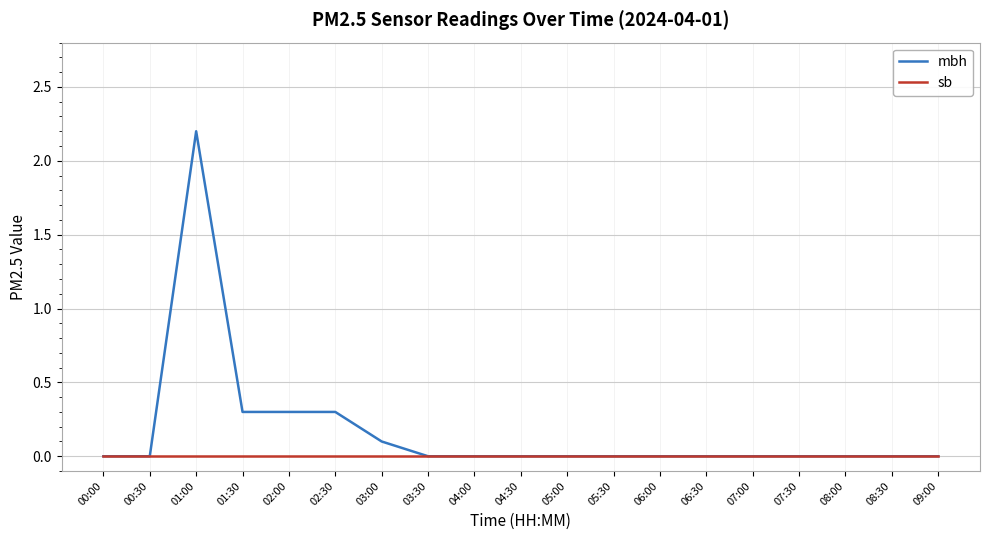

What is the maximum value for mbh?

2.2